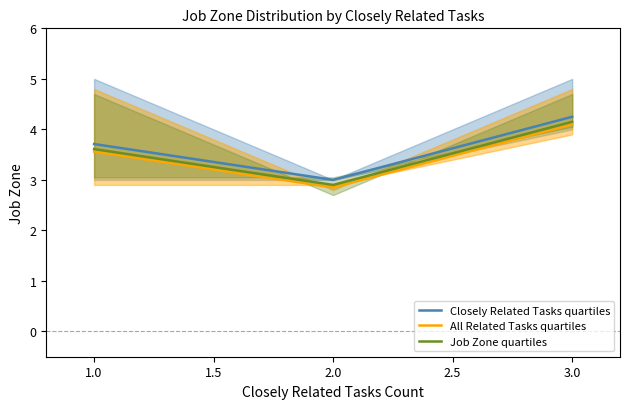

What is the lowest value of the All Related Tasks quartiles series?

2.9